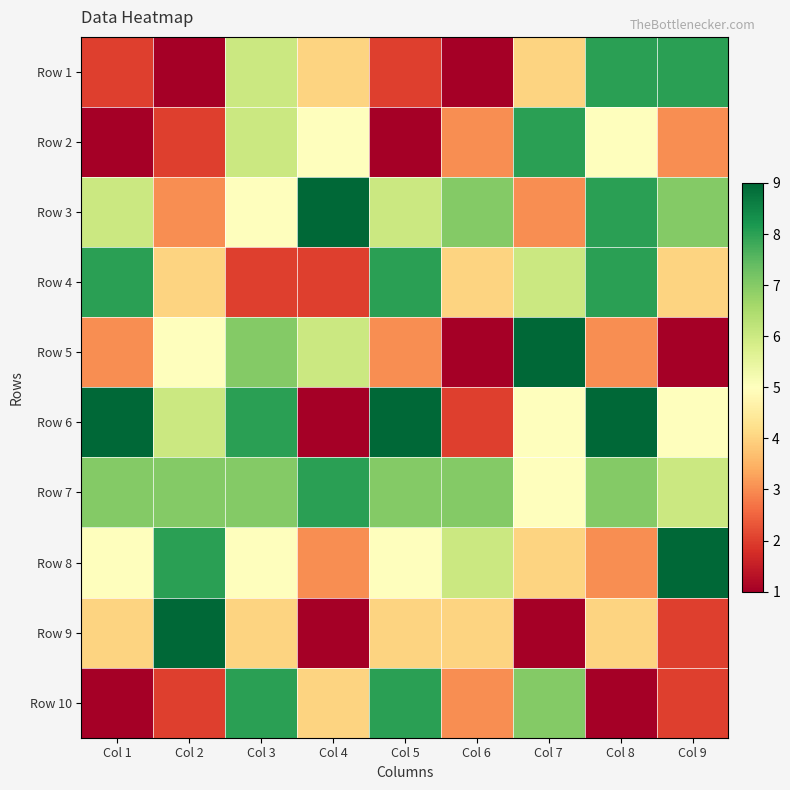

At which category does the chart reach its minimum across all series?

Col 2